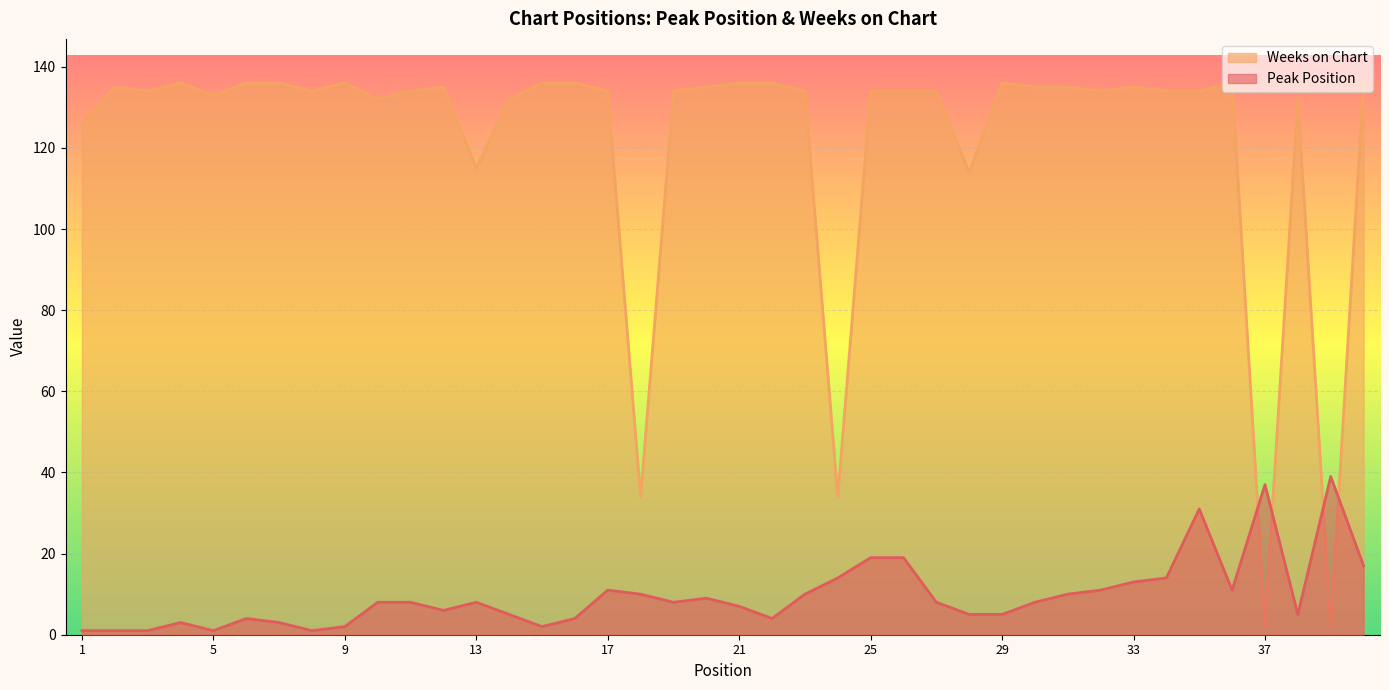

True or false: Weeks on Chart and Peak Position intersect in this chart.

True